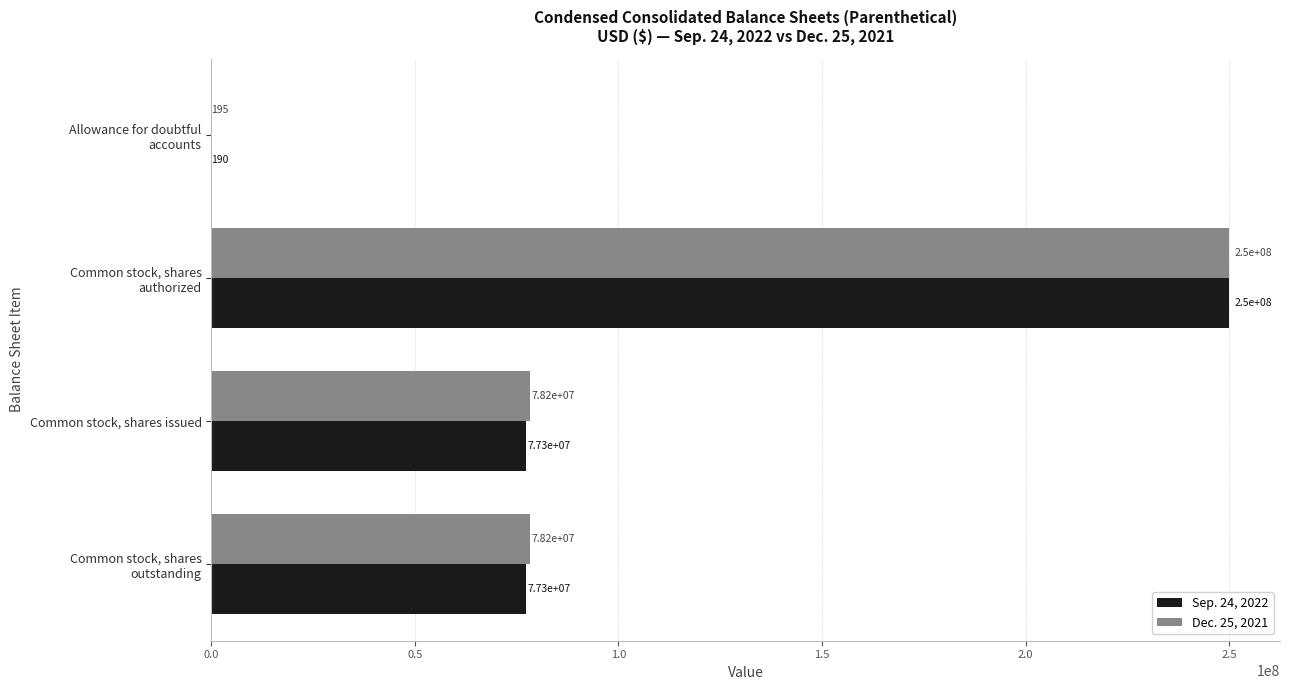

True or false: Sep. 24, 2022 has a value of 77265099 at Common stock, shares issued.

True